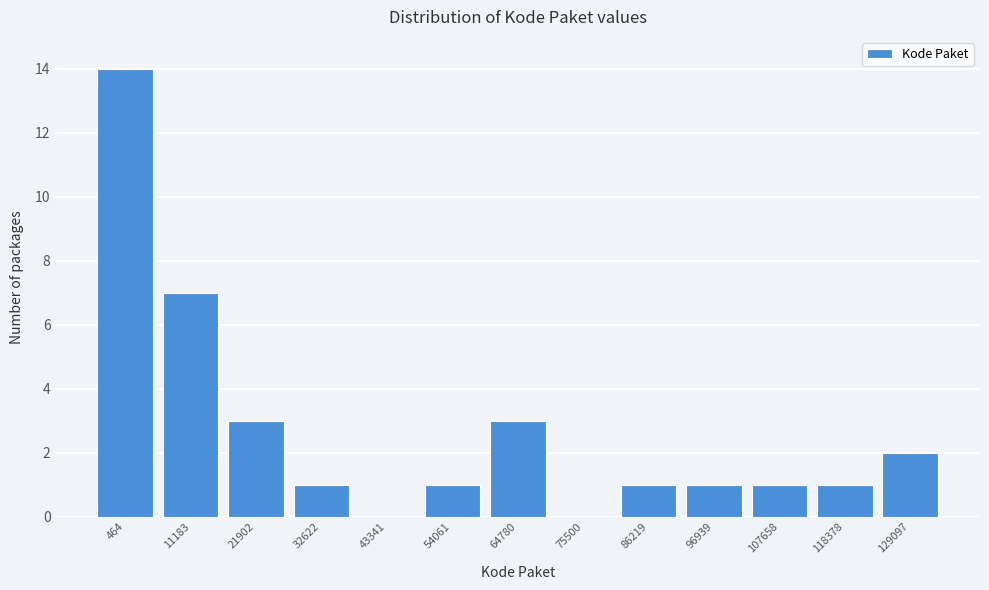

Reading left to right, transcribe all the data shown in this chart.

464=14	11183=7	21902=3	32622=1	43341=0	54061=1	64780=3	75500=0	86219=1	96939=1	107658=1	118378=1	129097=2